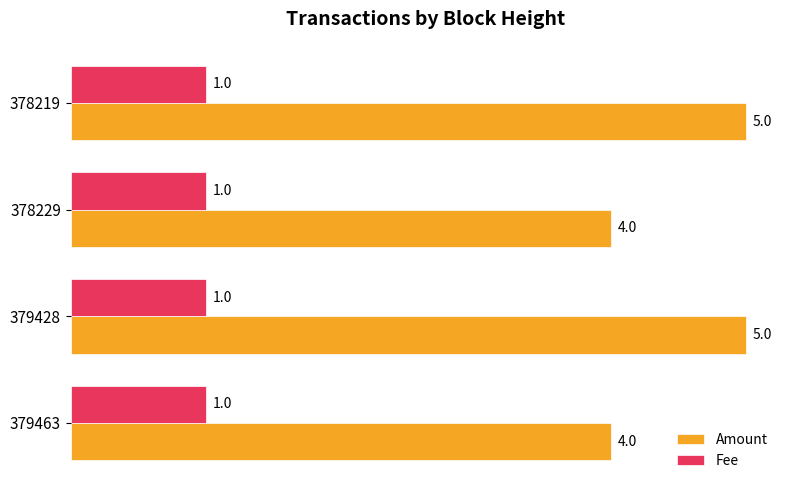

At how many categories does at least one series exceed 1?

4